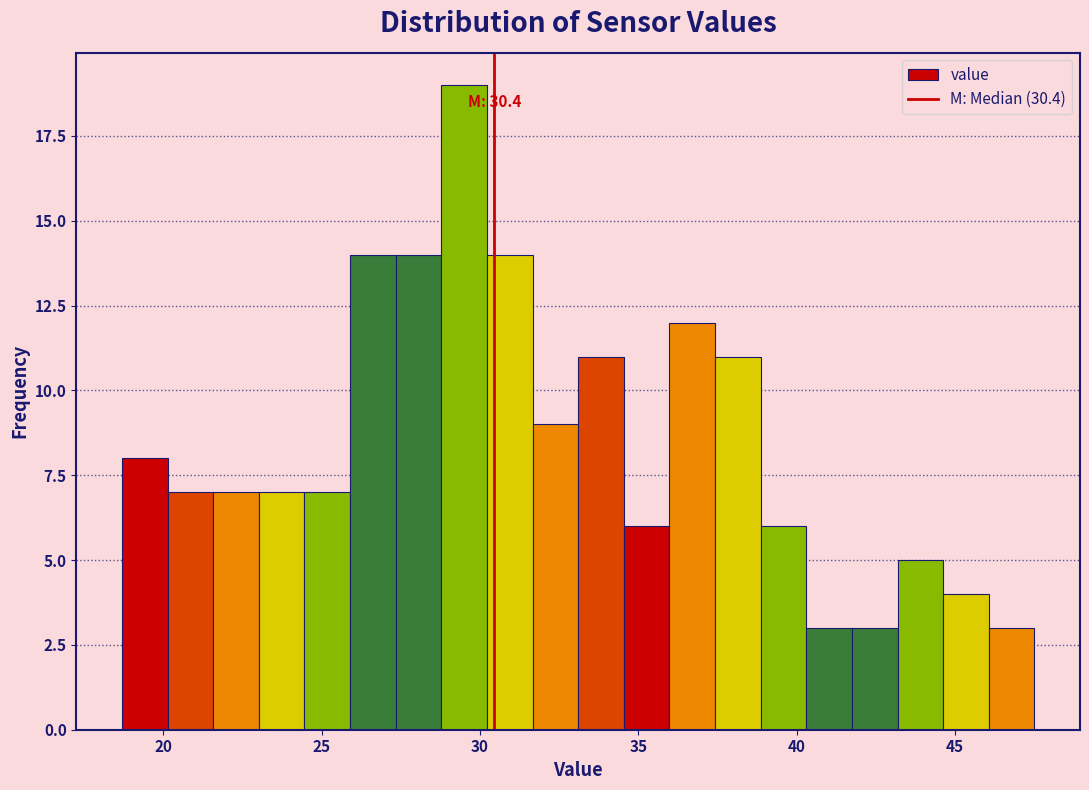

Read against the x-axis, roughly where is the centre of the tallest bar?

29.5